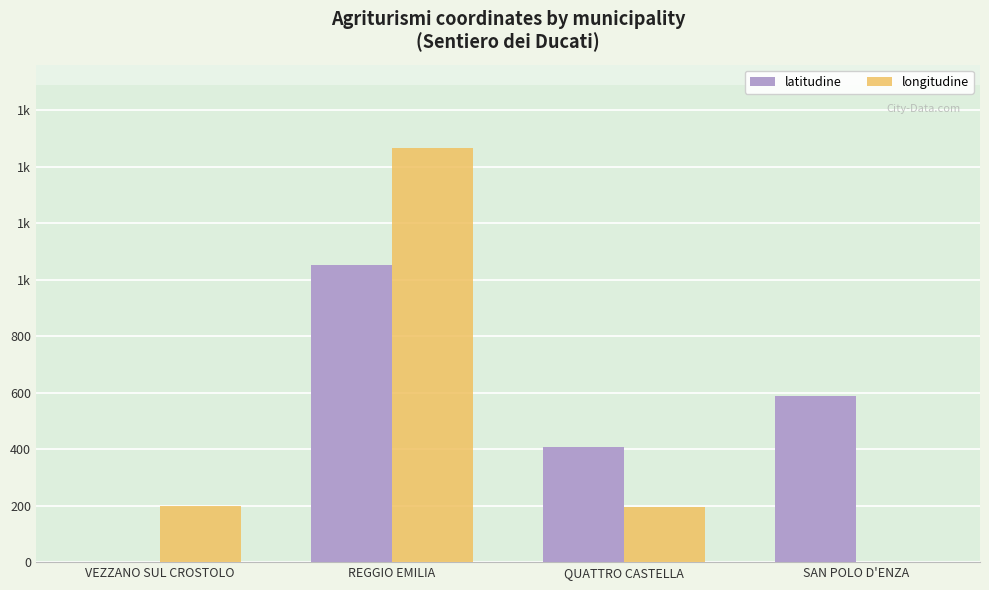

What are all the series names shown in the legend?

latitudine, longitudine